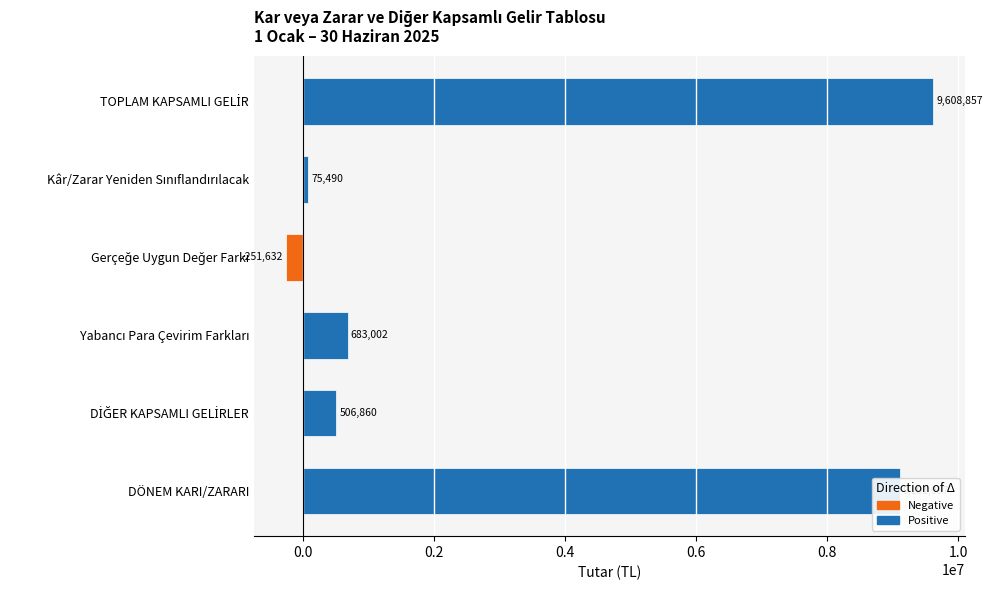

Reading left to right, list all the values displayed in this chart.

Positive: 9101997	506860	683002	0	75490	9608857
Negative: 0	0	0	-251632	0	0